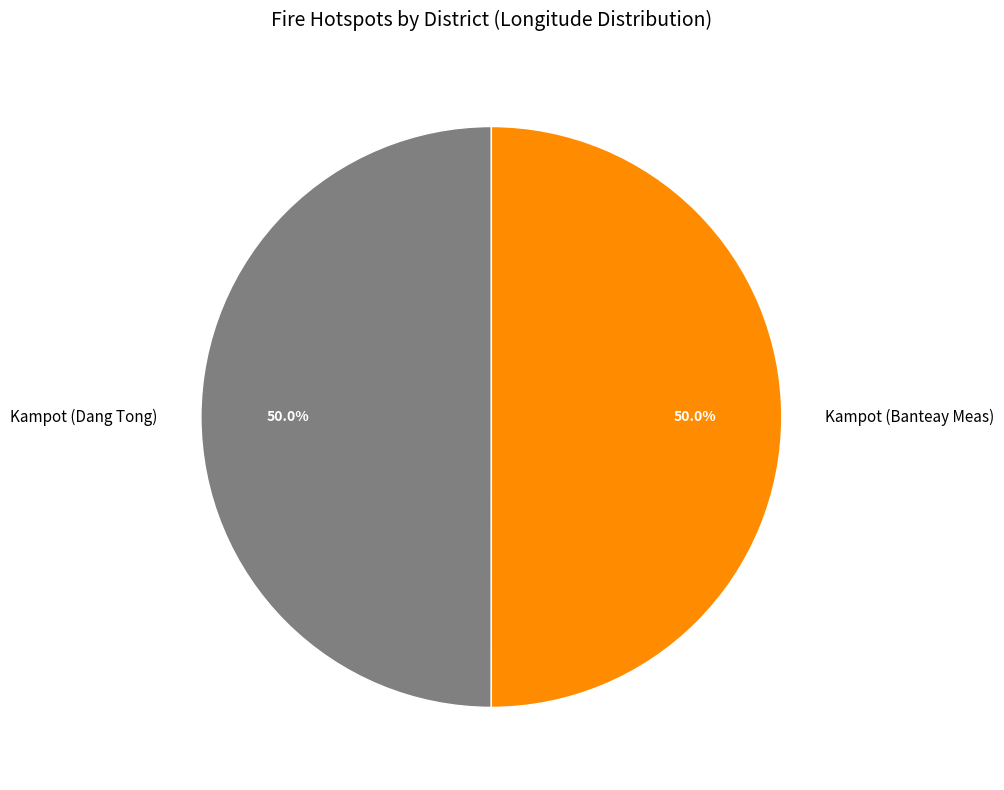

How many slices are in this pie chart?

2